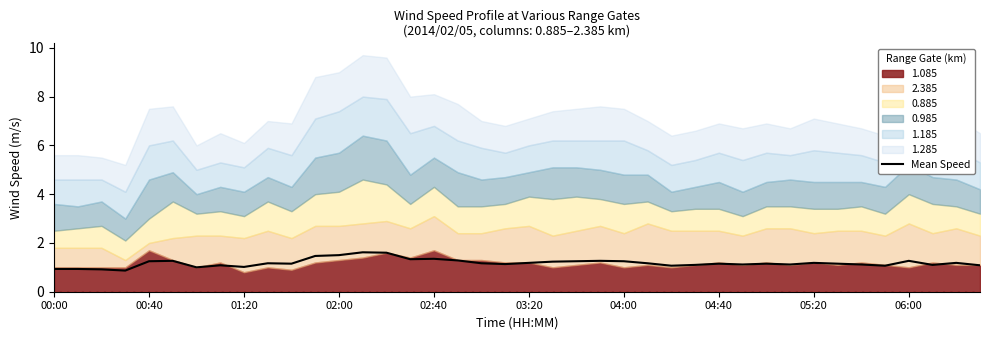

True or false: Mean Speed has a value of 0.2 at 01:20.

False